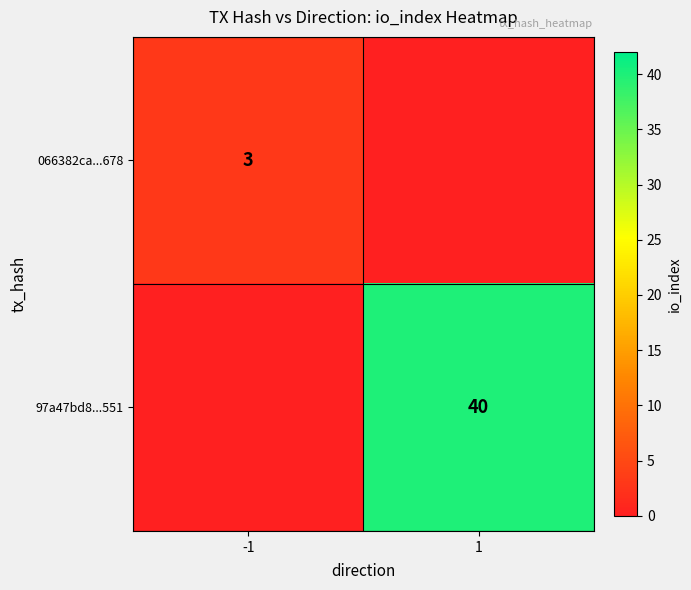

The 066382ca...678 series shows 1 at -1. True or false?

False